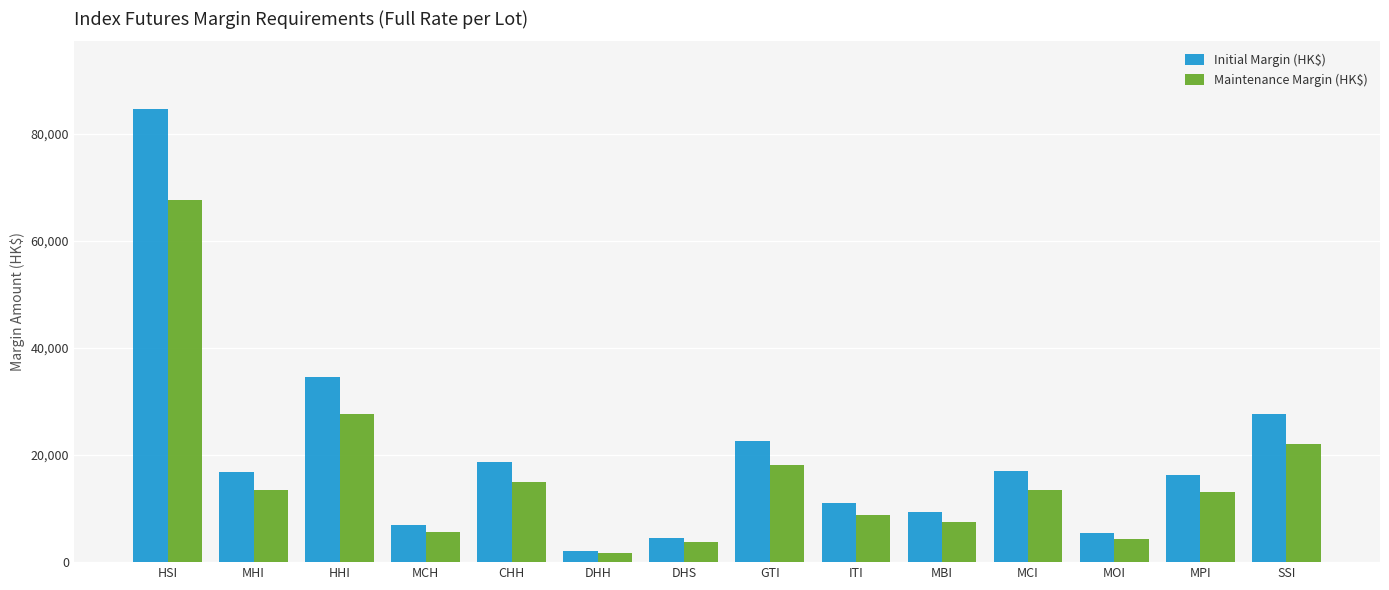

What is the smallest value displayed?

1680